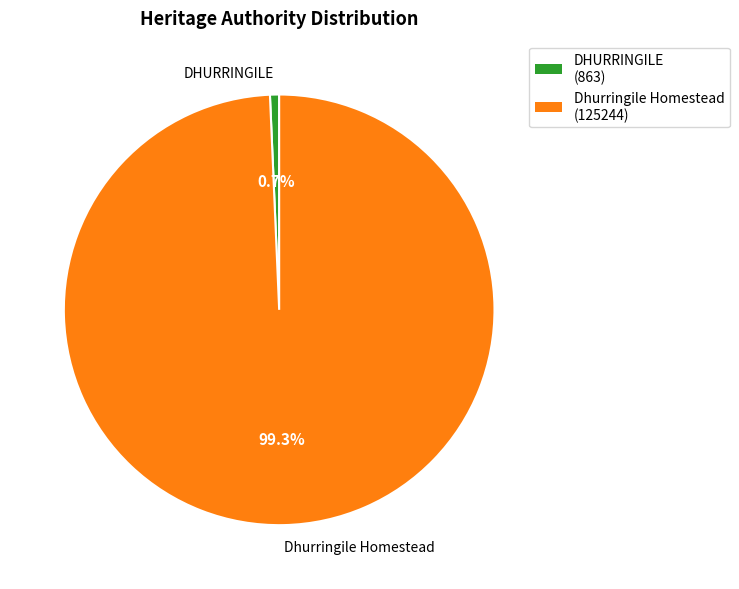

Is it true that Dhurringile Homestead is 99% of the pie?

True